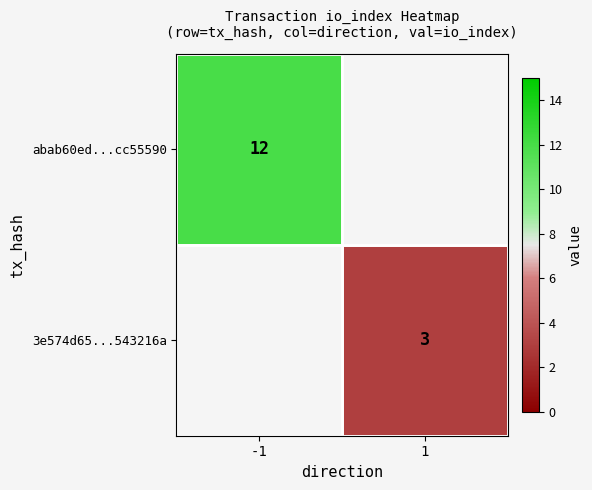

How many distinct data groups are displayed?

2